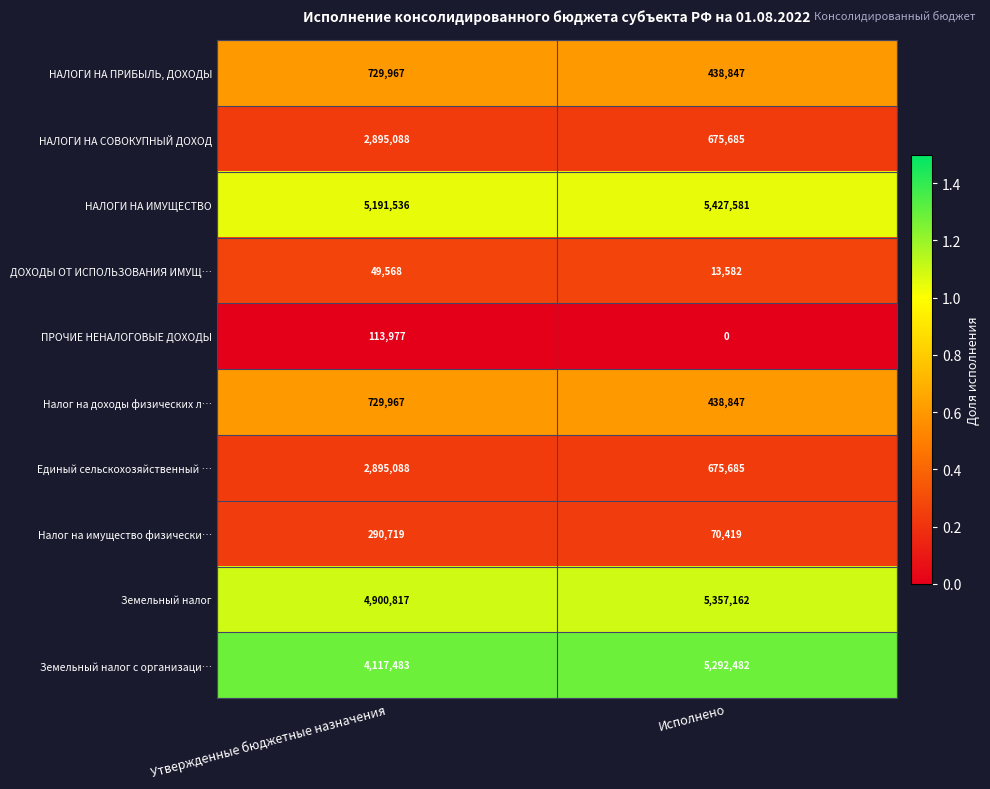

Which label corresponds to the largest value in the chart?

Исполнено